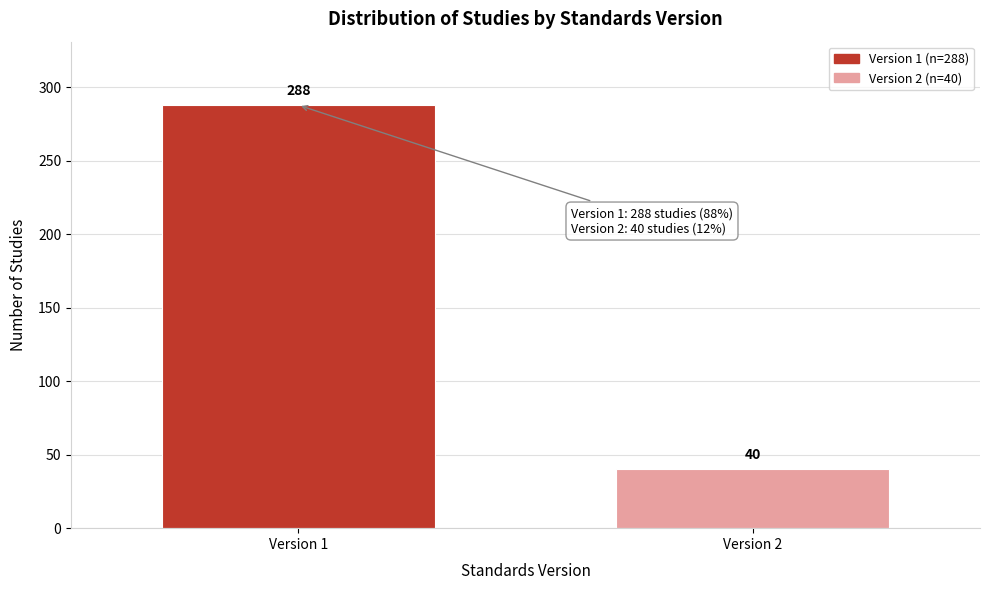

Reading right to left, transcribe all the data shown in this chart.

Version 2=40	Version 1=288